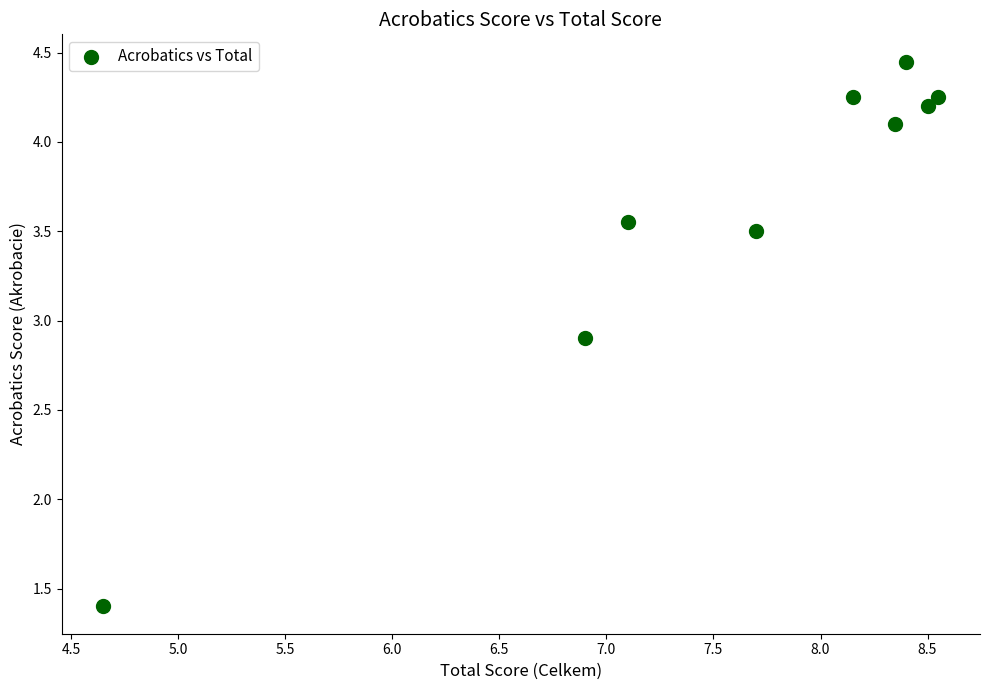

What Y value in the scatter plot is closest to 2?

1.4